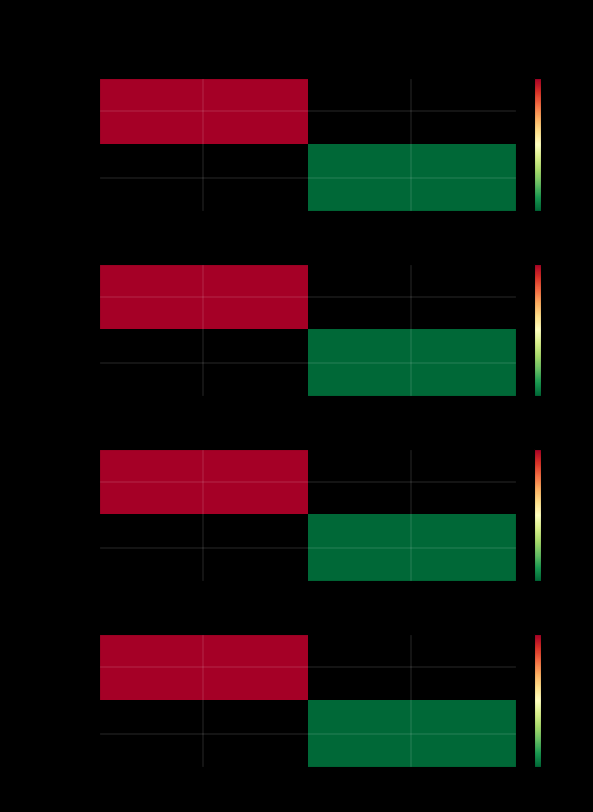

Which series has the widest spread of values?

068a922d28f6…